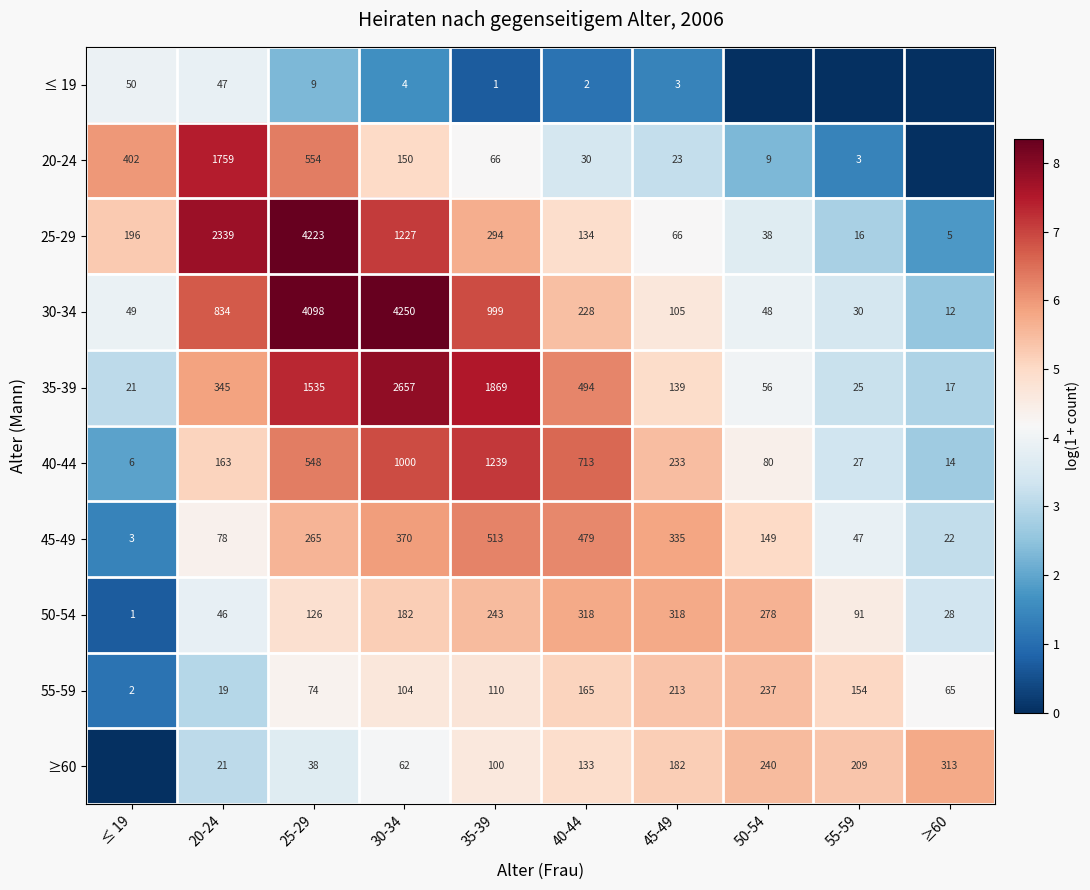

What value does the 45-49 series have at 25-29, to the nearest 50?

250